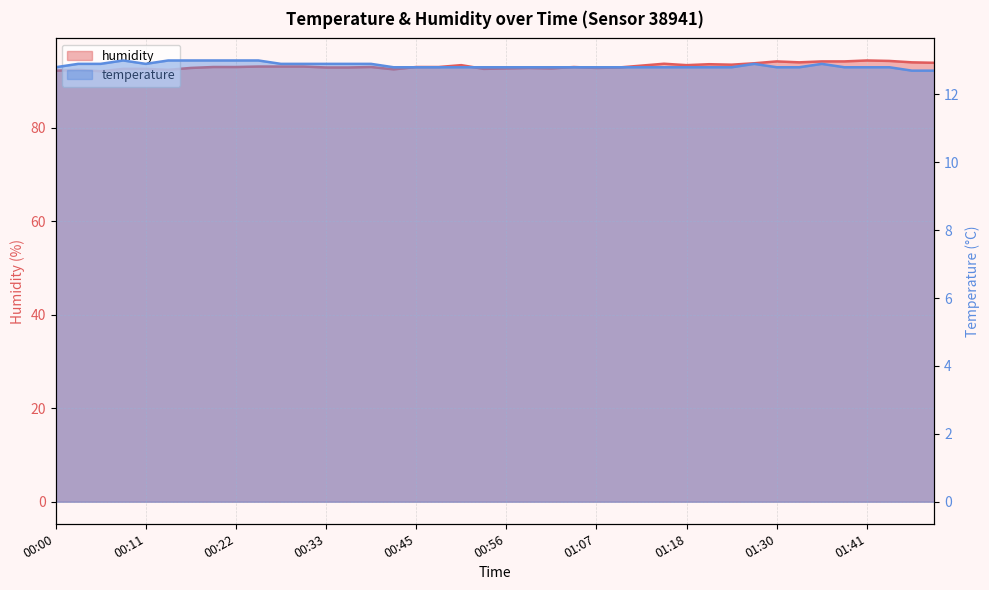

Where is the first local minimum for temperature?

00:11